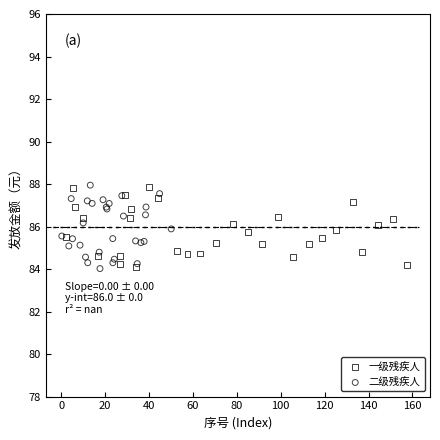

What are all the series names shown in the legend?

一级残疾人, 二级残疾人